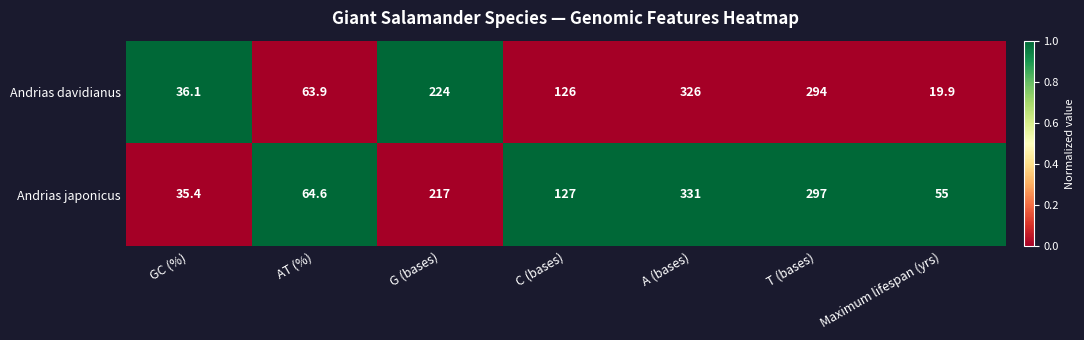

Count the number of data series in this chart.

2